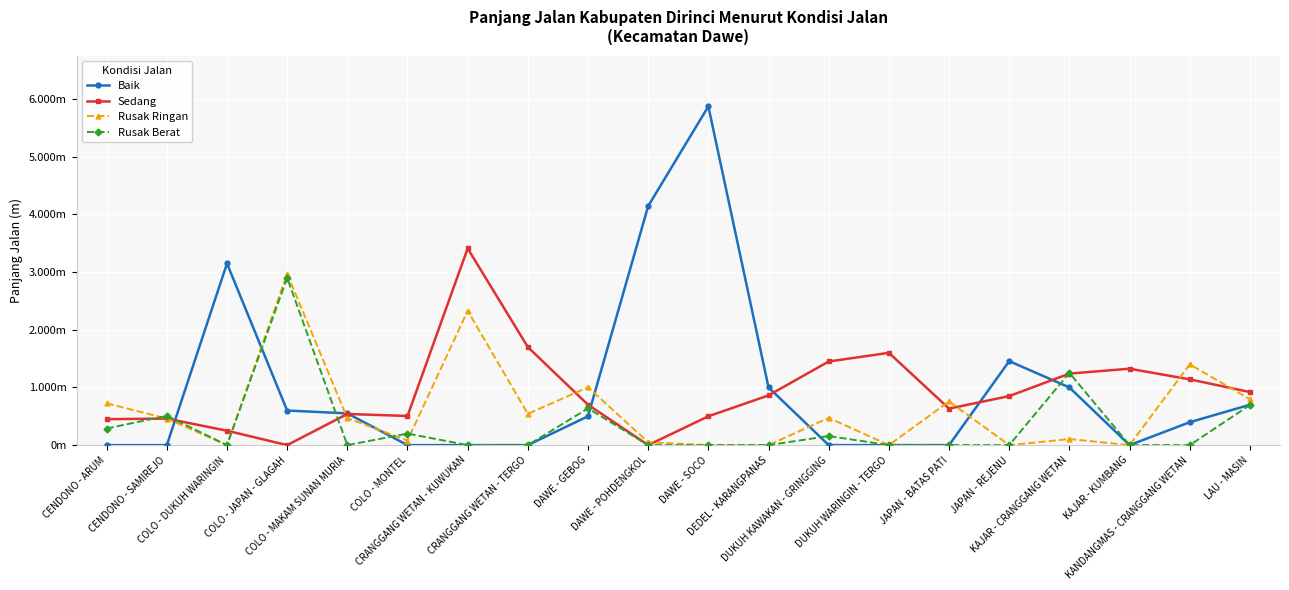

List the series in order of their peak value, highest first.

Baik, Sedang, Rusak Ringan, Rusak Berat